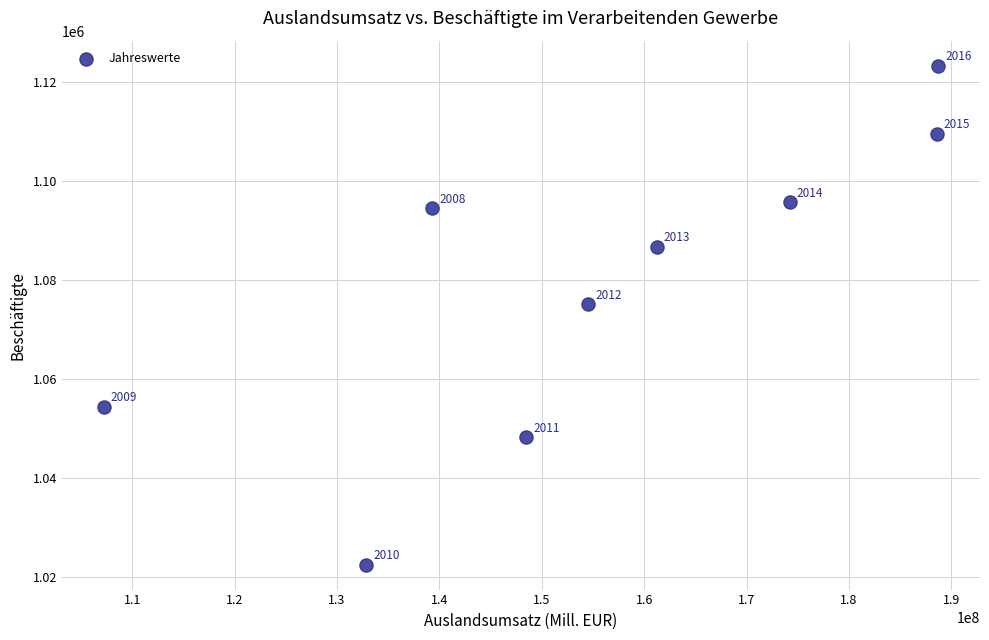

What Y value in the scatter plot is closest to 1072864?

1075088